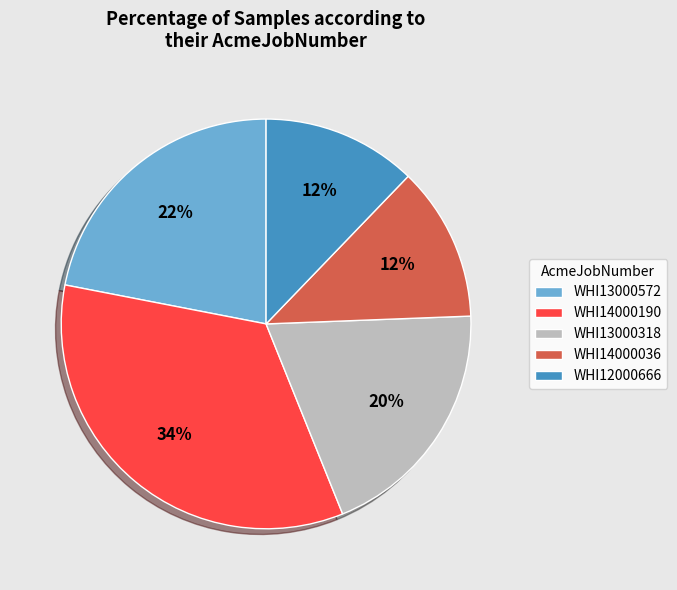

Is WHI13000318 the majority of the pie?

No